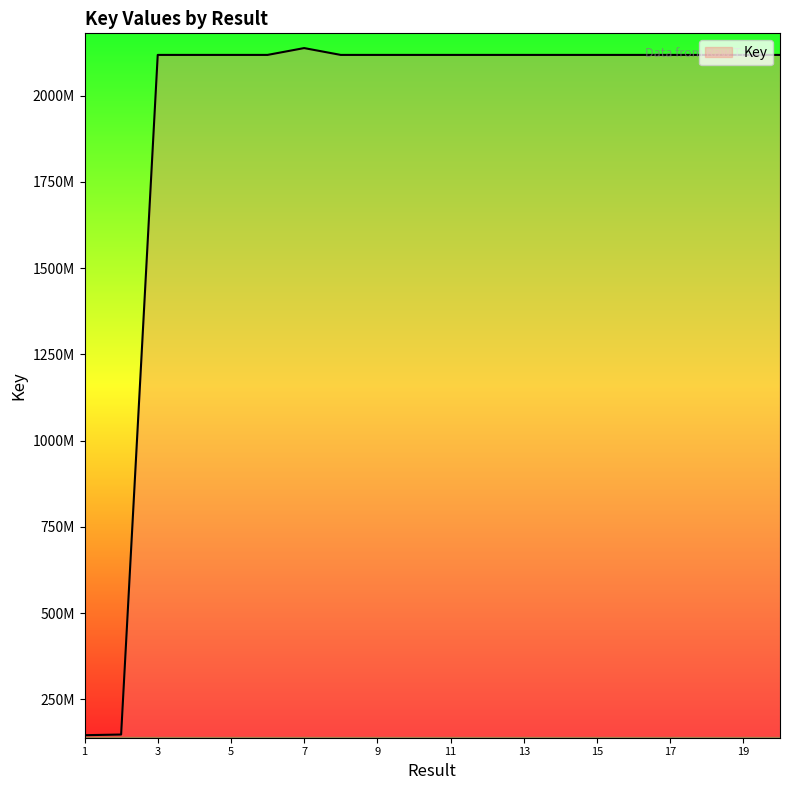

What is the smallest value displayed?

146343027